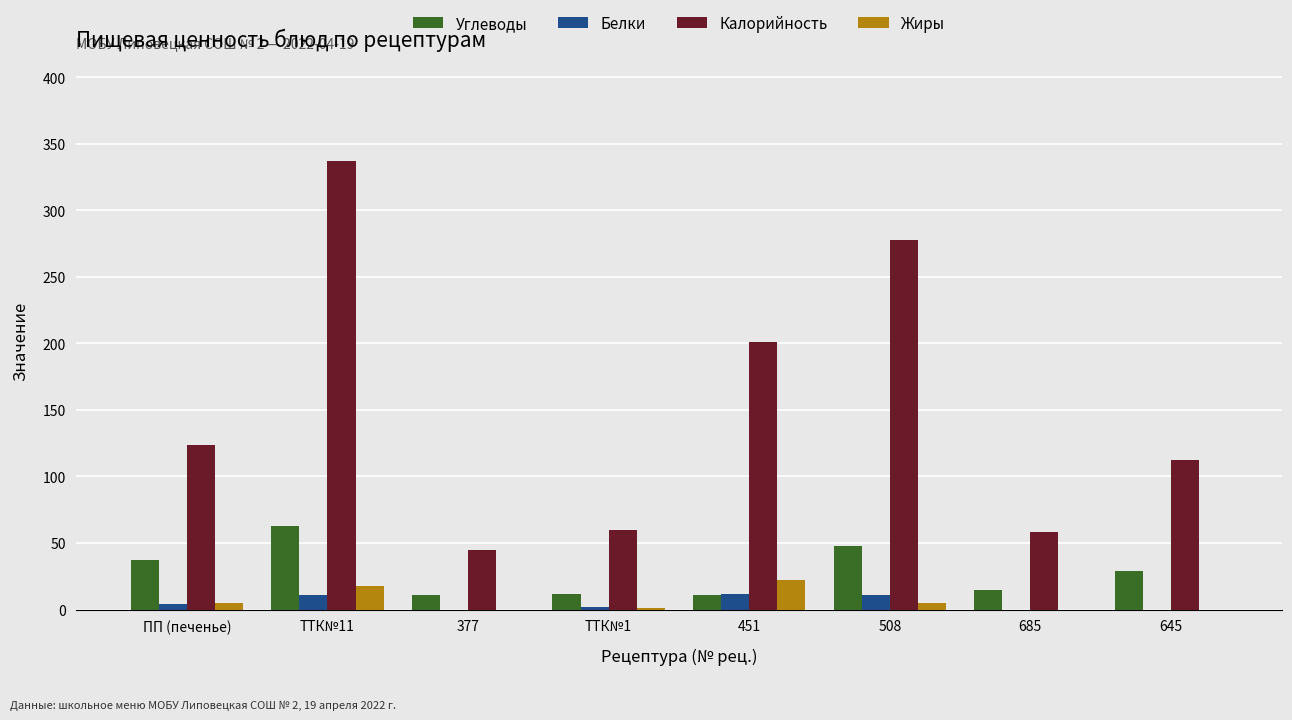

The Жиры series shows 5 at 508. True or false?

True